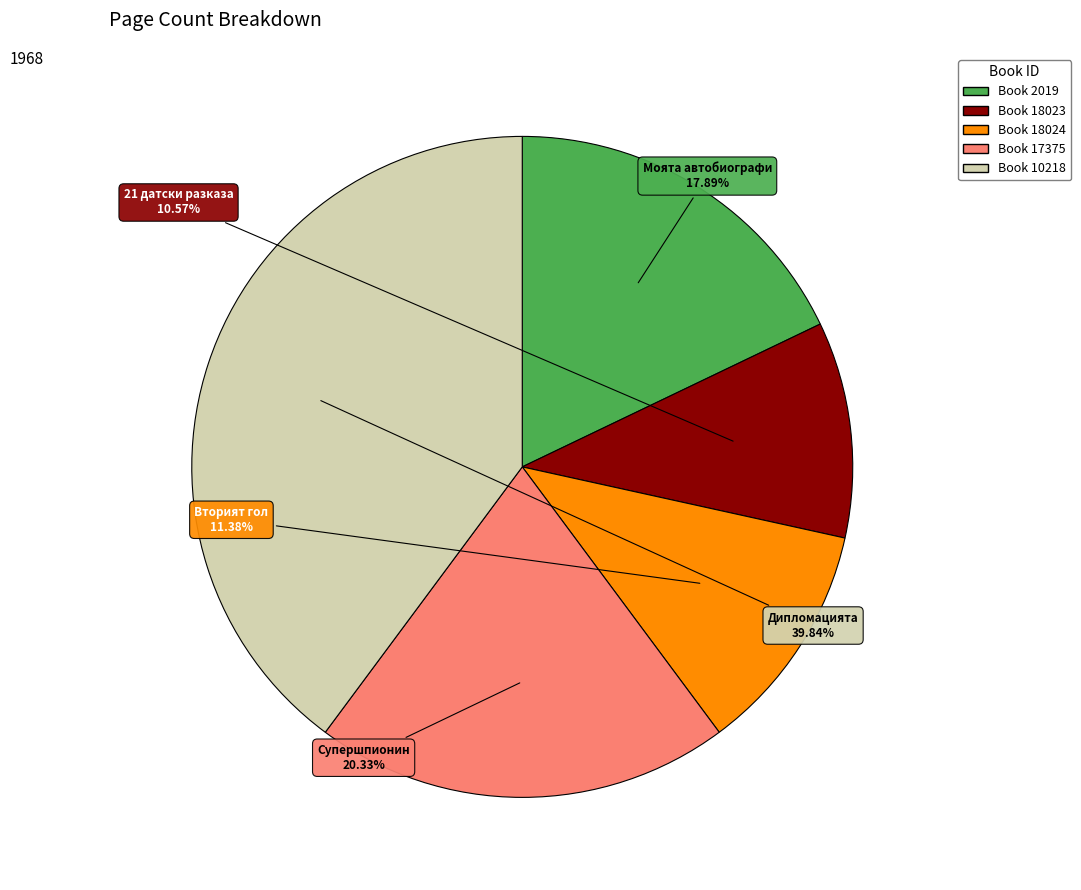

Does any single category account for the majority?

No